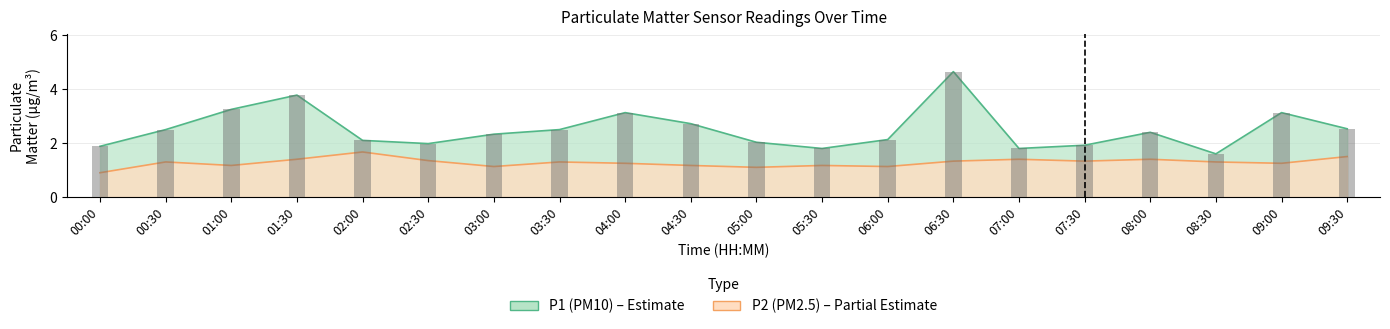

At which category does the chart reach its peak across all series?

06:30